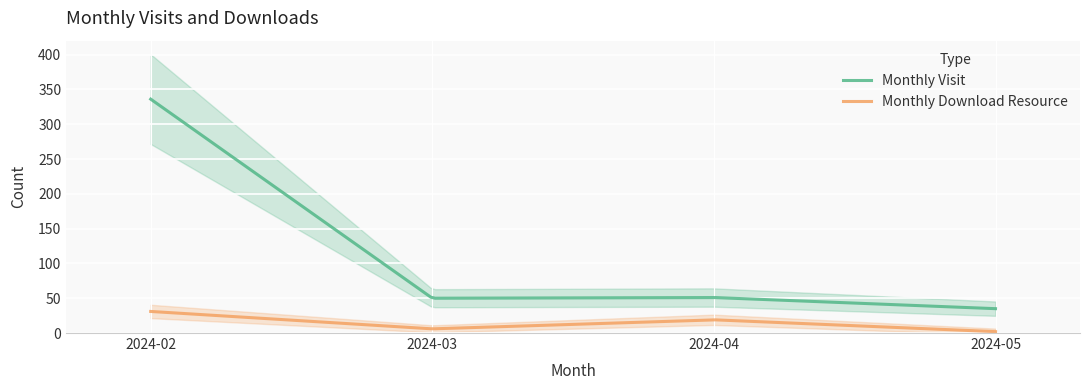

True or false: monthly_visit has more than 1 interior local peaks.

False